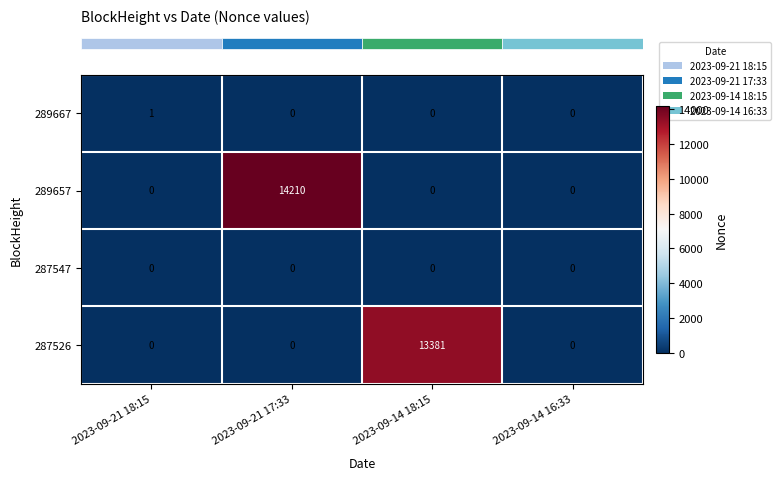

Is the value of 287526 at 2023-09-14 18:15 greater than the value of 287547 at 2023-09-14 16:33?

Yes